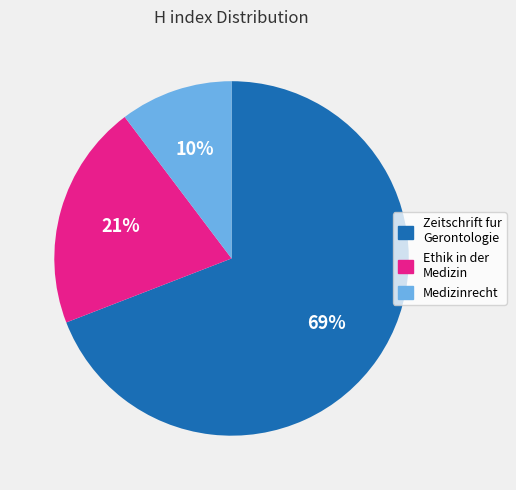

Is there a majority slice in this chart?

Yes